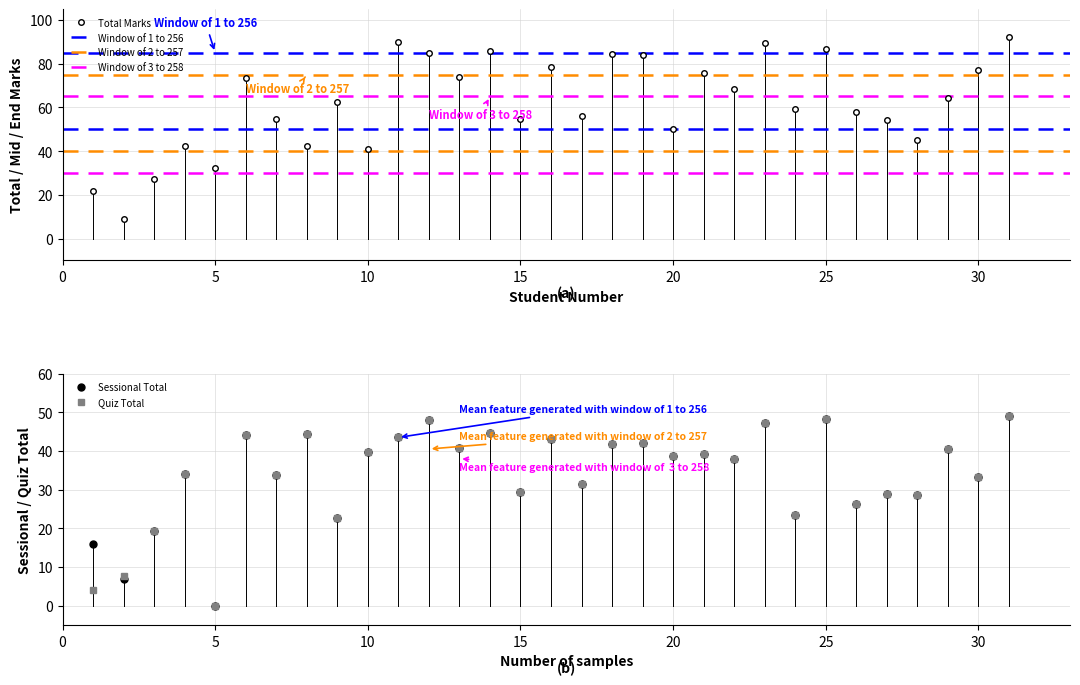

Which category has the highest value in the Sessional Total series?

31